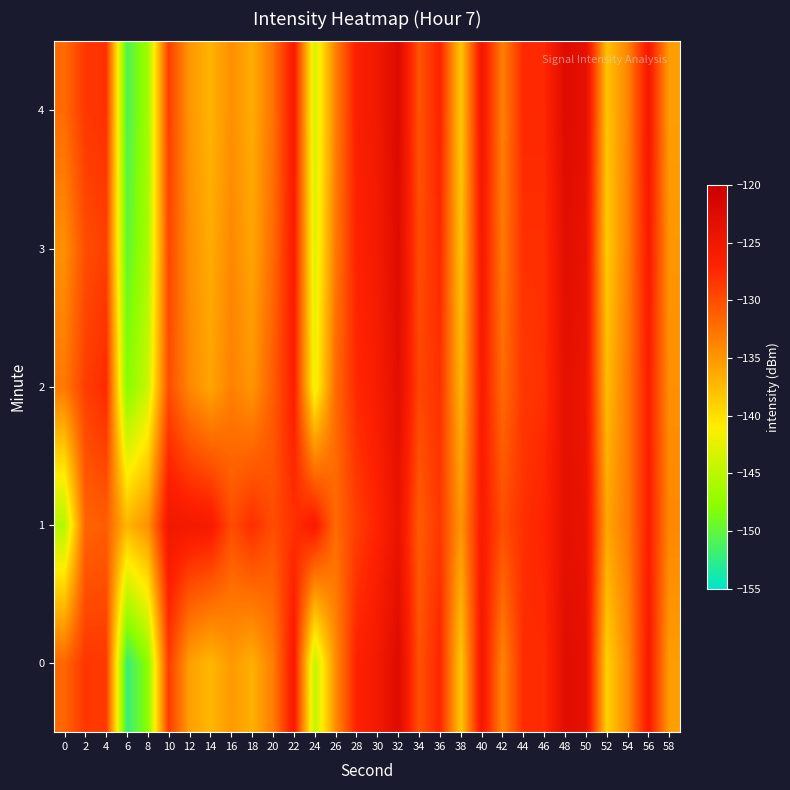

Which category has the highest value across all series?

32